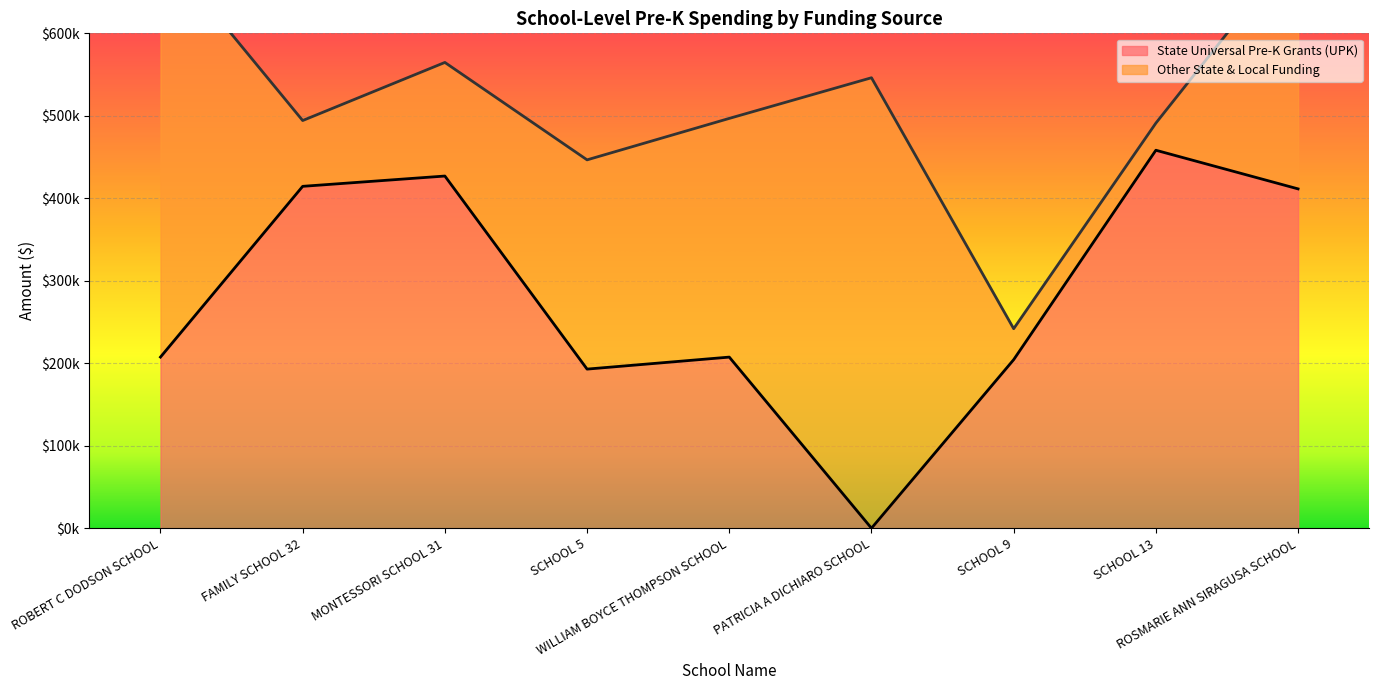

What is the difference between the State Universal Pre-K Grants (UPK) values at SCHOOL 5 and ROBERT C DODSON SCHOOL?

14576